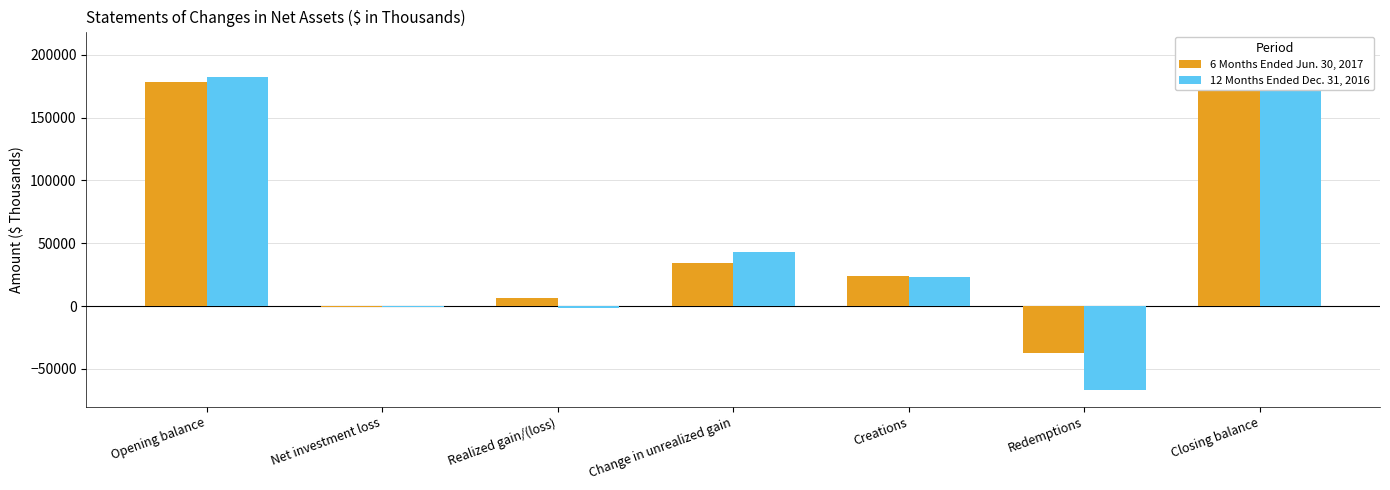

Where does the 6 Months Ended Jun. 30, 2017 series first go above 23669?

Opening balance